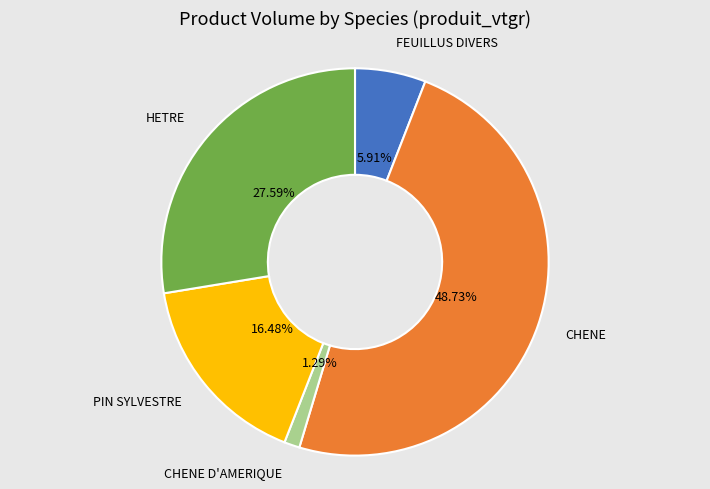

How many slices are in this pie chart?

5